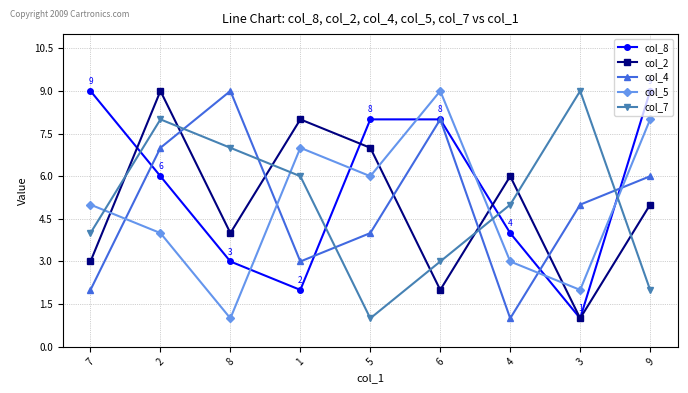

Between 2 and 5, which series saw the biggest shift?

col_7